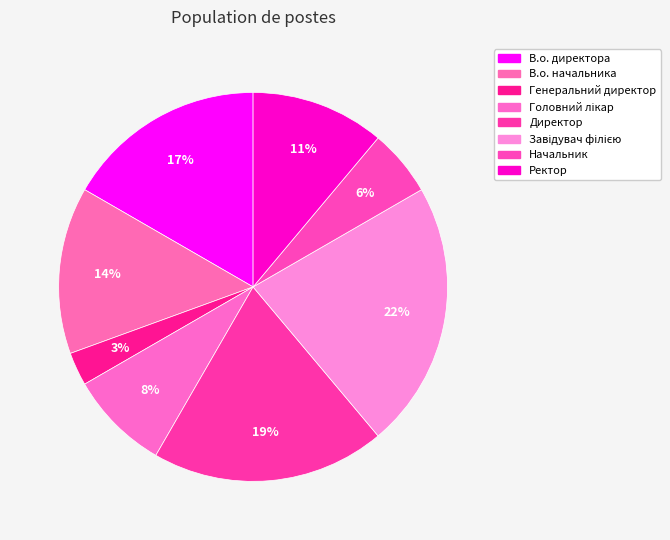

Count the number of slices in the pie.

8